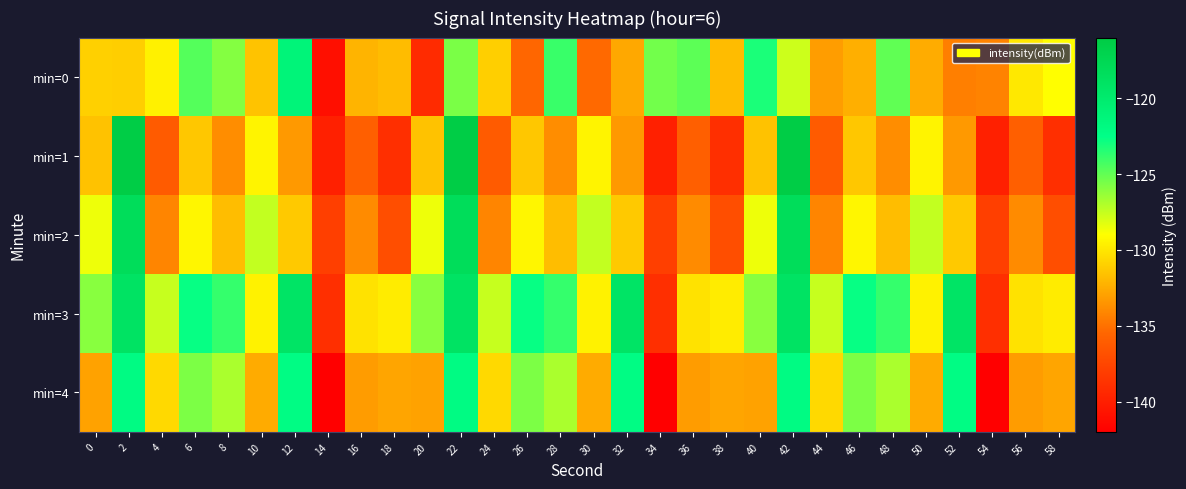

Reading left to right, list all the values displayed in this chart.

min=0: 0=-131.0	2=-131.0	4=-129.6	6=-124.7	8=-125.9	10=-131.5	12=-121.2	14=-141.0	16=-132.2	18=-131.8	20=-139.2	22=-125.6	24=-131.0	26=-135.5	28=-124.0	30=-135.3	32=-132.7	34=-125.4	36=-124.9	38=-131.8	40=-123.2	42=-127.7	44=-133.1	46=-132.4	48=-124.9	50=-132.5	52=-134.4	54=-134.3	56=-129.9	58=-129.0
min=1: 0=-131.5	2=-116.2	4=-136.2	6=-131.4	8=-133.8	10=-129.4	12=-133.3	14=-139.9	16=-135.9	18=-139.0	20=-131.5	22=-116.2	24=-136.2	26=-131.4	28=-133.8	30=-129.4	32=-133.3	34=-139.9	36=-135.9	38=-139.0	40=-131.5	42=-116.2	44=-136.2	46=-131.4	48=-133.8	50=-129.4	52=-133.3	54=-139.9	56=-135.9	58=-139.0
min=2: 0=-128.5	2=-118.2	4=-134.2	6=-129.4	8=-131.8	10=-127.4	12=-131.3	14=-137.9	16=-133.9	18=-137.0	20=-128.5	22=-118.2	24=-134.2	26=-129.4	28=-131.8	30=-127.4	32=-131.3	34=-137.9	36=-133.9	38=-137.0	40=-128.5	42=-118.2	44=-134.2	46=-129.4	48=-131.8	50=-127.4	52=-131.3	54=-137.9	56=-133.9	58=-137.0
min=3: 0=-126.0	2=-119.0	4=-127.6	6=-122.7	8=-123.9	10=-129.5	12=-119.2	14=-139.0	16=-130.2	18=-129.8	20=-126.0	22=-119.0	24=-127.6	26=-122.7	28=-123.9	30=-129.5	32=-119.2	34=-139.0	36=-130.2	38=-129.8	40=-126.0	42=-119.0	44=-127.6	46=-122.7	48=-123.9	50=-129.5	52=-119.2	54=-139.0	56=-130.2	58=-129.8
min=4: 0=-133.0	2=-122.0	4=-130.6	6=-125.7	8=-126.9	10=-132.5	12=-122.2	14=-142.0	16=-133.2	18=-132.8	20=-133.0	22=-122.0	24=-130.6	26=-125.7	28=-126.9	30=-132.5	32=-122.2	34=-142.0	36=-133.2	38=-132.8	40=-133.0	42=-122.0	44=-130.6	46=-125.7	48=-126.9	50=-132.5	52=-122.2	54=-142.0	56=-133.2	58=-132.8